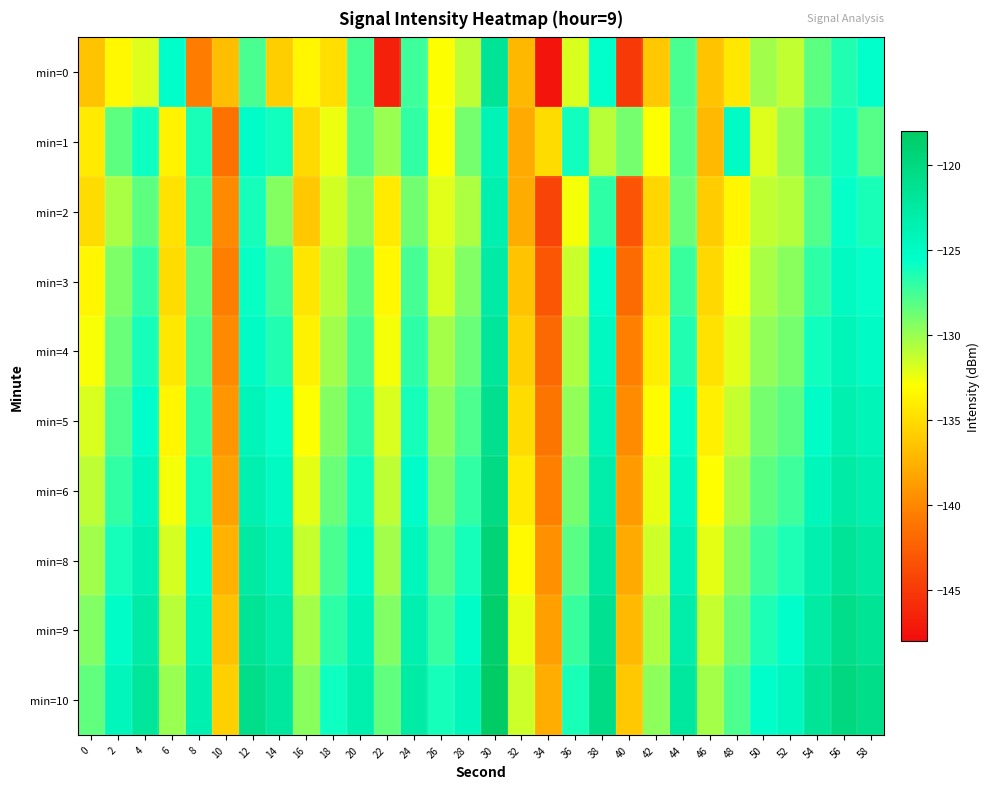

What is the minimum value shown in the chart?

-147.4